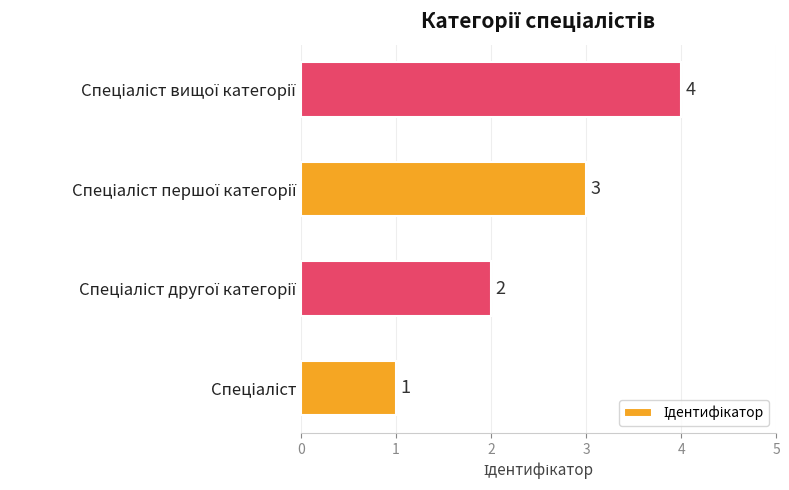

What is the maximum value shown in the chart?

4